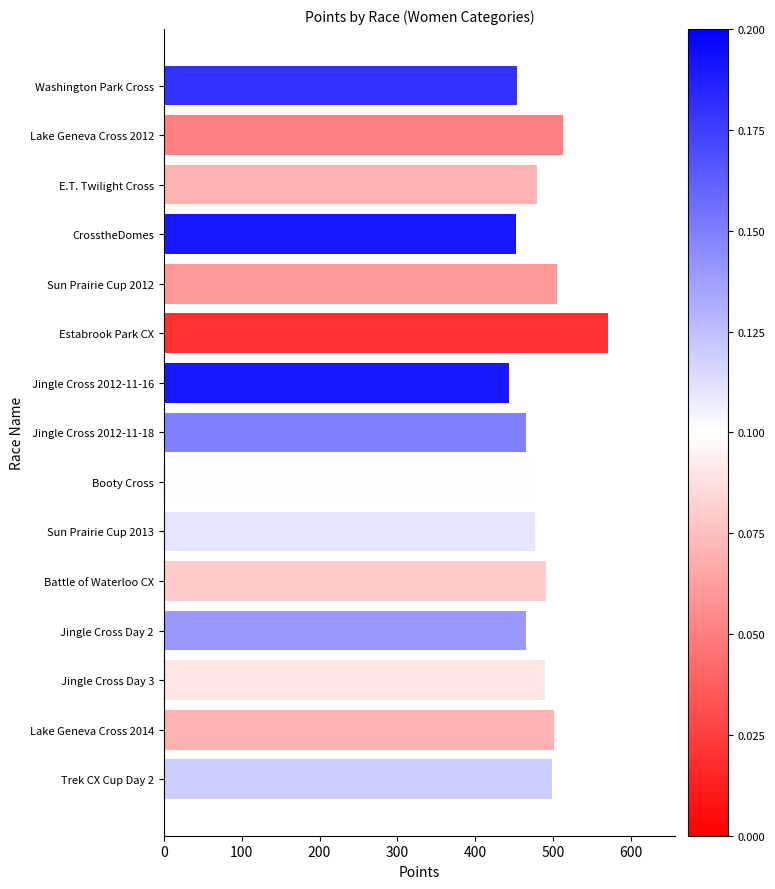

What is the approximate value at Jingle Cross Day 3?

489.9